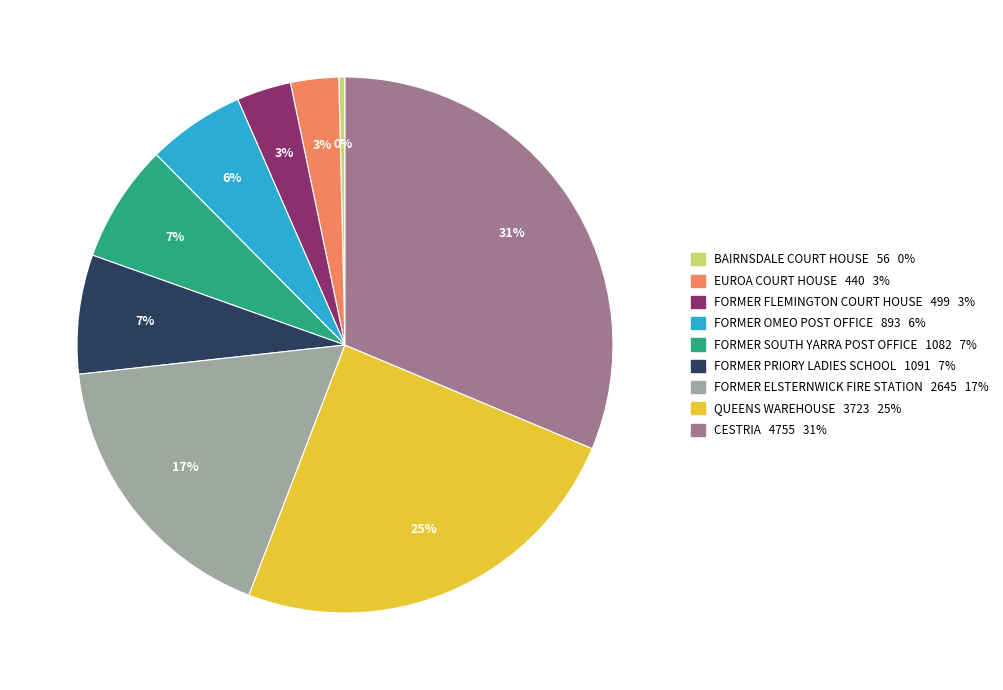

Count the number of slices in the pie.

9